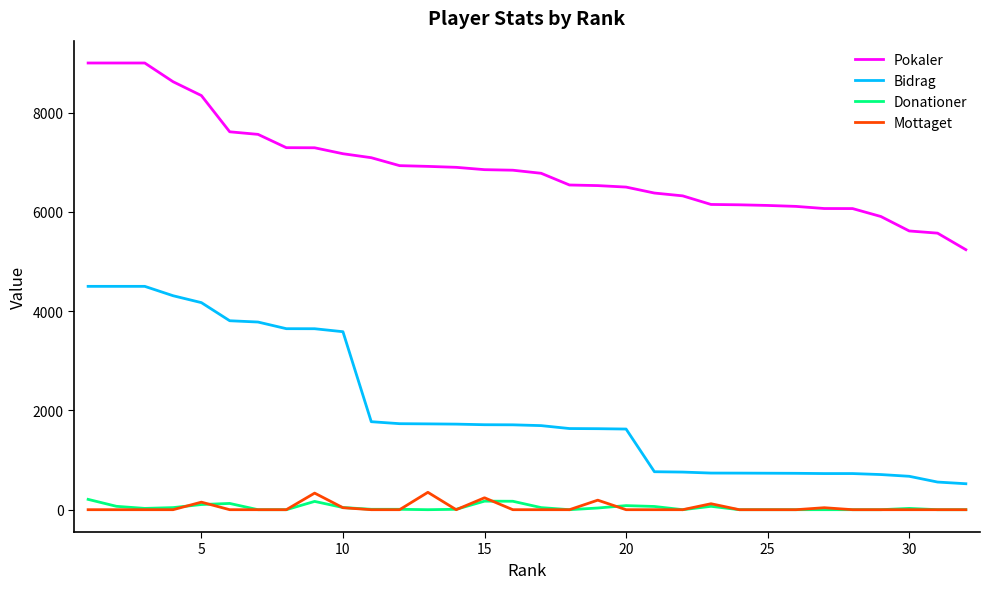

True or false: Mottaget and Pokaler intersect in this chart.

False